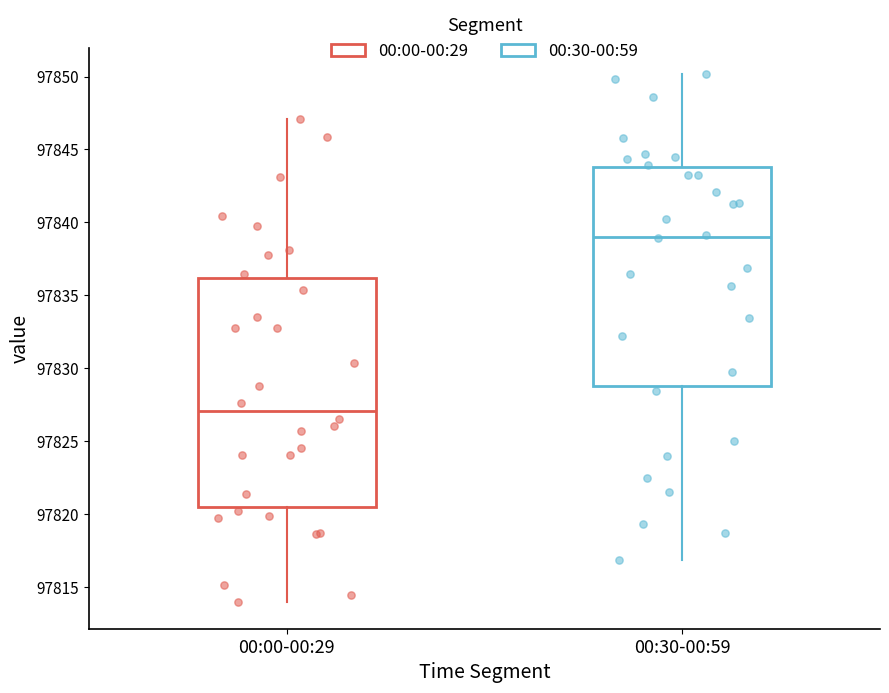

Reading left to right, transcribe this box plot: for each box, give where its median line is, the range the box spans, and where its two whiskers end, as read against the y-axis. The values are not printed on the chart, so give them approximately, as read against the axis.

00:00-00:29: median 97827.0, box 97820.5 to 97836.0, whiskers 97814.0 to 97847.0
00:30-00:59: median 97839.0, box 97829.0 to 97844.0, whiskers 97817.0 to 97850.0